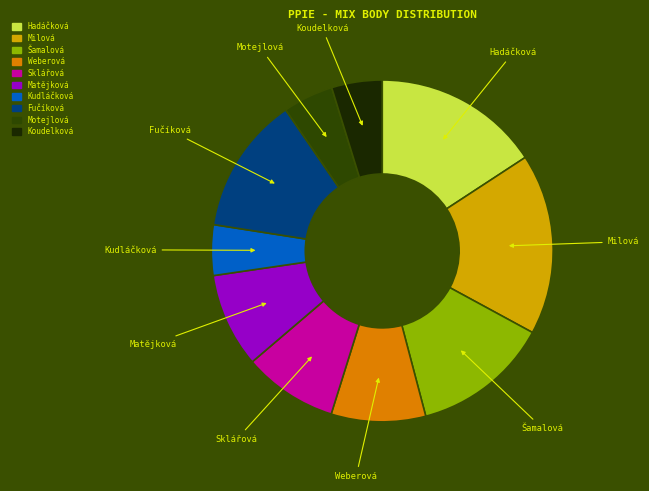

Count the number of slices in the pie.

10